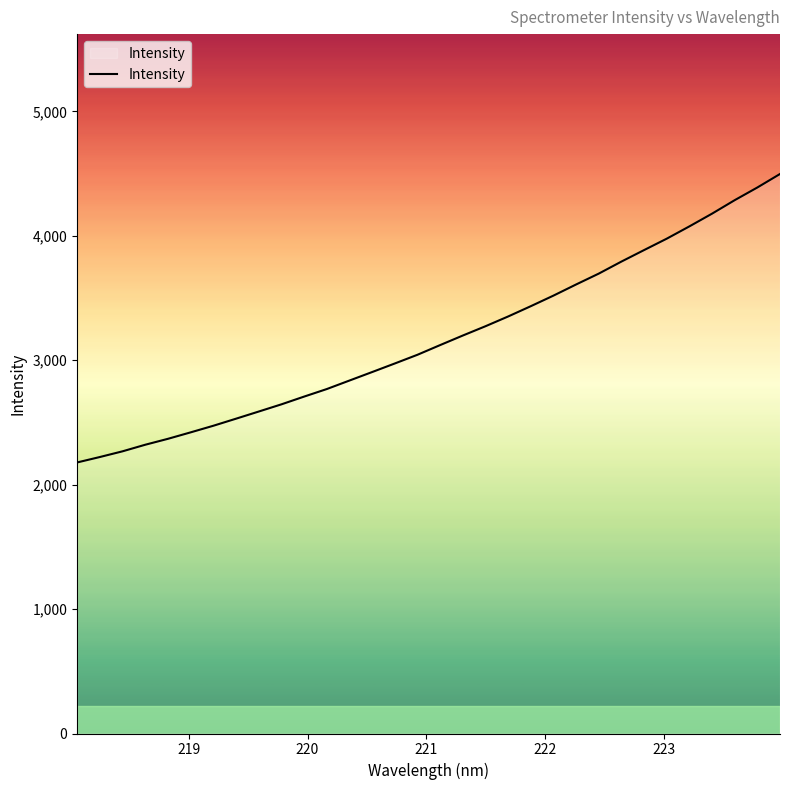

How many categories are shown in the chart?

32